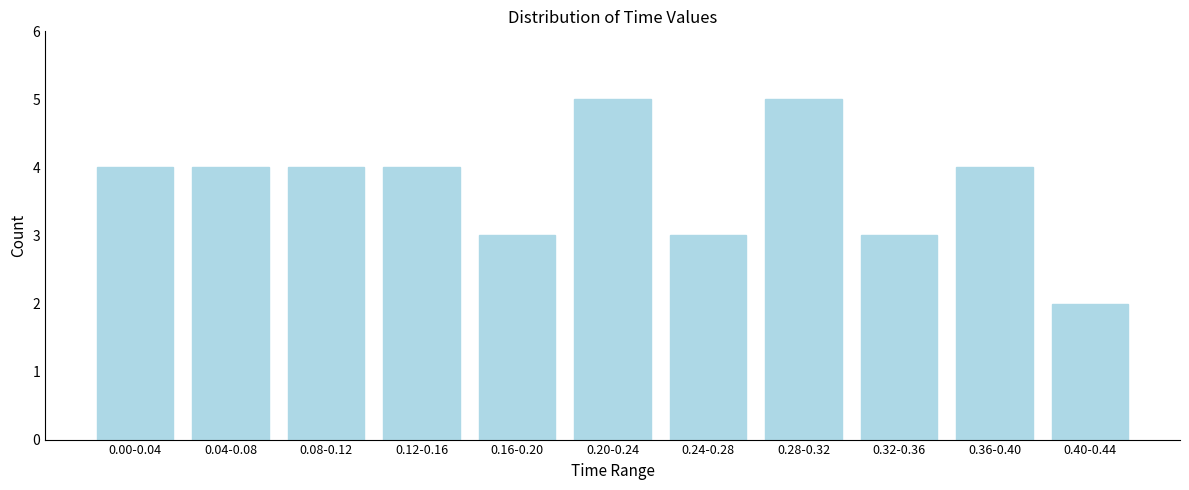

Reading left to right, list all the values displayed in this chart.

4	4	4	4	3	5	3	5	3	4	2